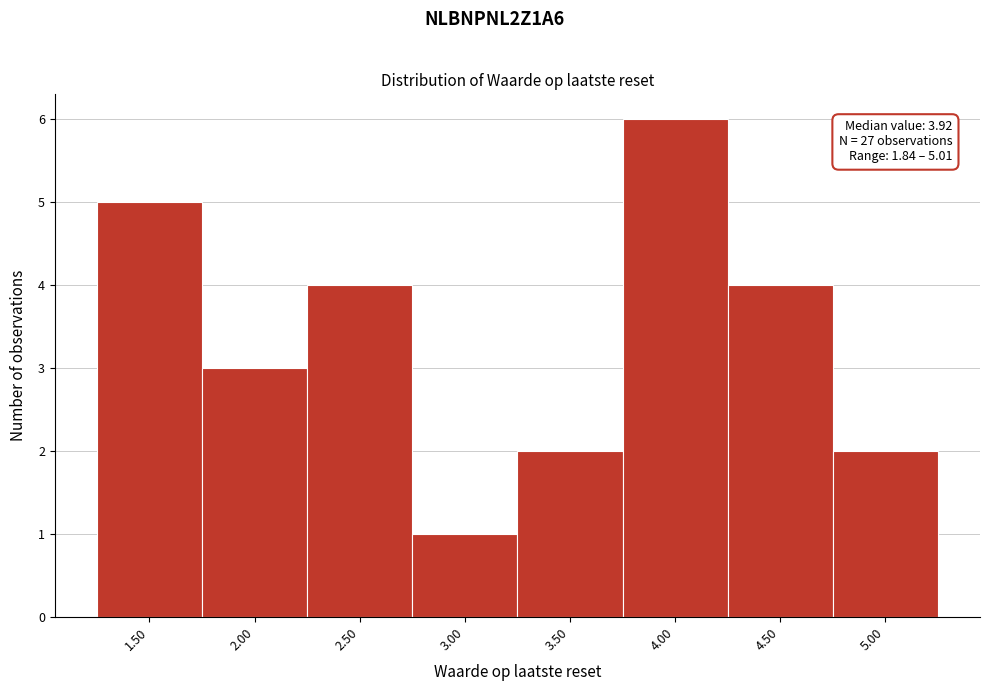

Reading right to left, what are all the values shown in this chart?

2	4	6	2	1	4	3	5